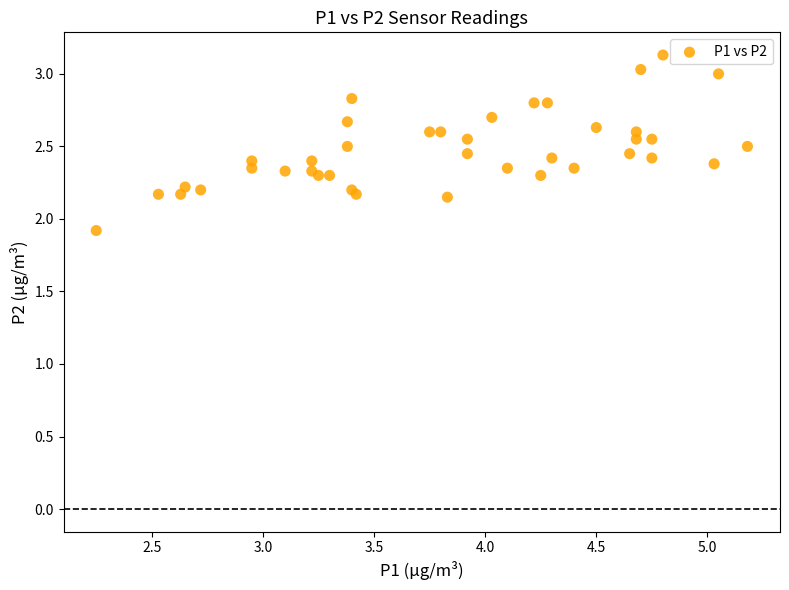

What Y value in the scatter plot is closest to 2?

1.9